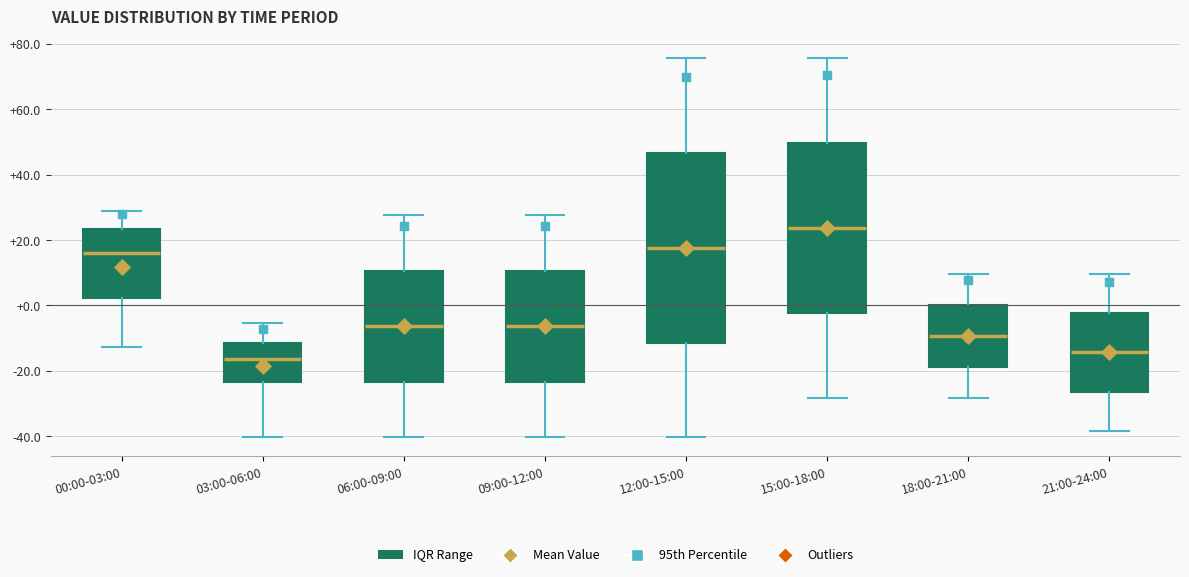

Comparing the boxes themselves (not the whiskers), which one is the tallest?

12:00-15:00